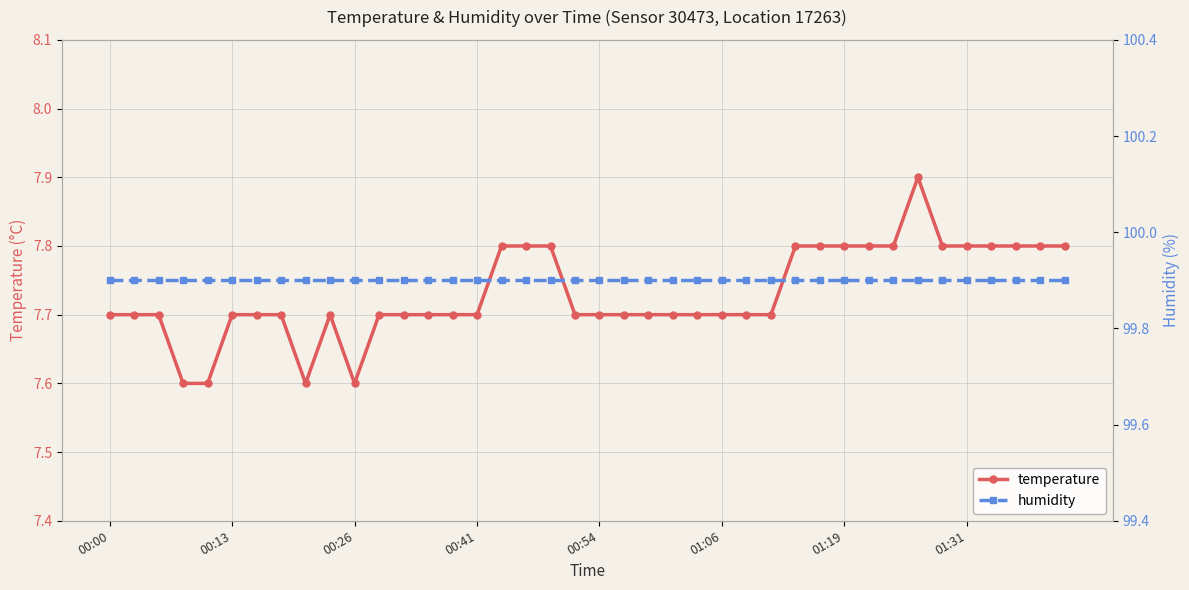

What is the value of the humidity point at the 26th from the left?

99.9